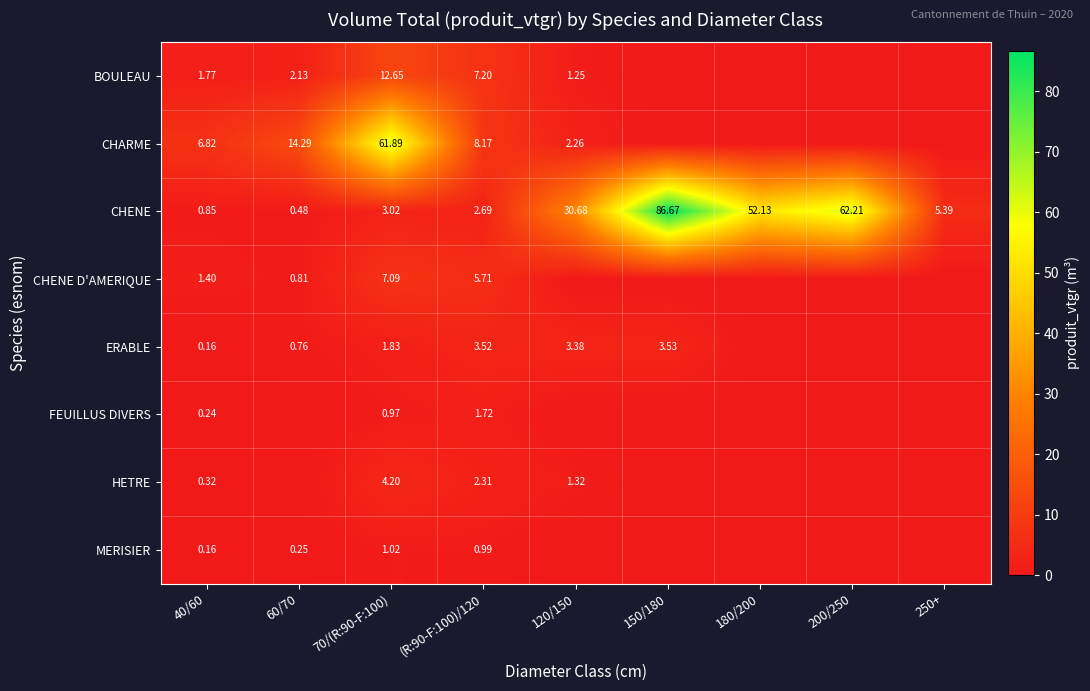

How many data points in MERISIER are above 0?

4